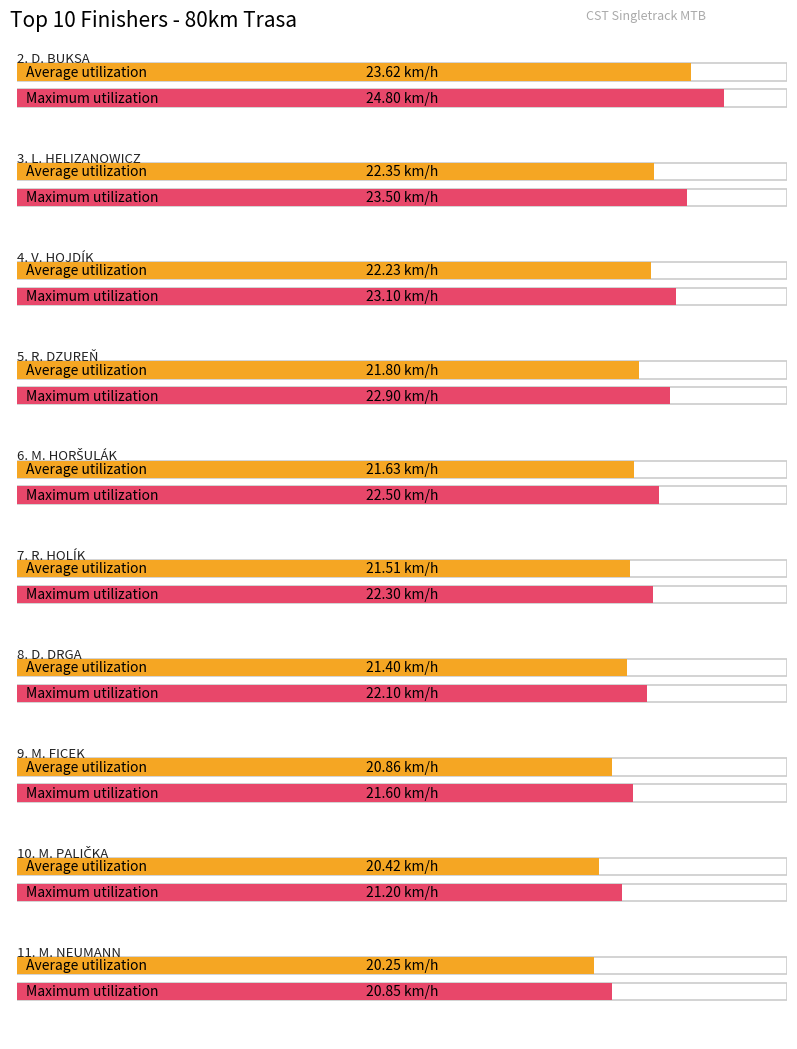

The Average utilization series shows 20.9 at M. FICEK. True or false?

True